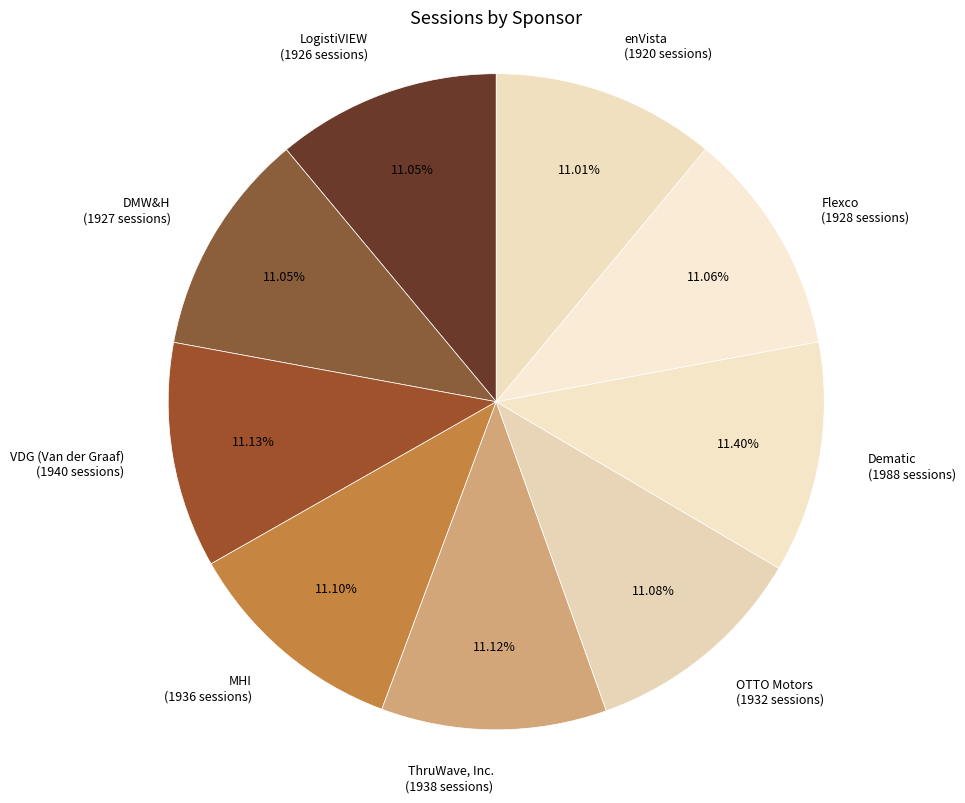

Is there any slice that represents more than half of the pie?

No